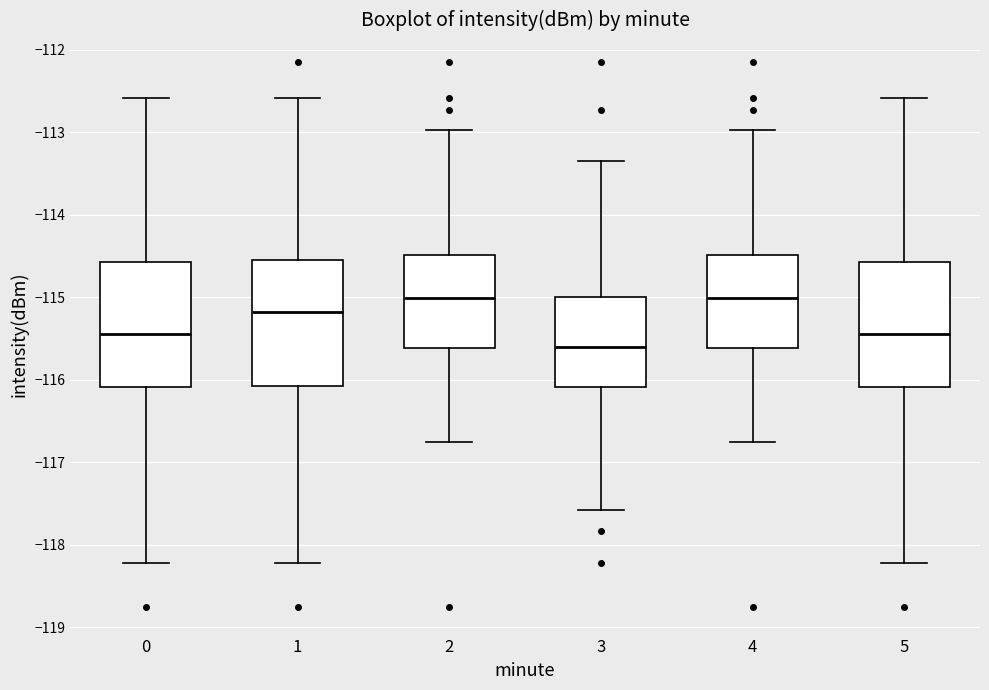

Reading left to right, read every box against the y-axis: the position of its median line, the range the box covers, and the ends of its whiskers. The values are not printed on the chart, so give them approximately, as read against the axis.

0: median -115.4, box -116.1 to -114.6, whiskers -118.2 to -112.6
1: median -115.2, box -116.1 to -114.6, whiskers -118.2 to -112.6
2: median -115.0, box -115.6 to -114.5, whiskers -116.8 to -113.0
3: median -115.6, box -116.1 to -115.0, whiskers -117.6 to -113.3
4: median -115.0, box -115.6 to -114.5, whiskers -116.8 to -113.0
5: median -115.4, box -116.1 to -114.6, whiskers -118.2 to -112.6